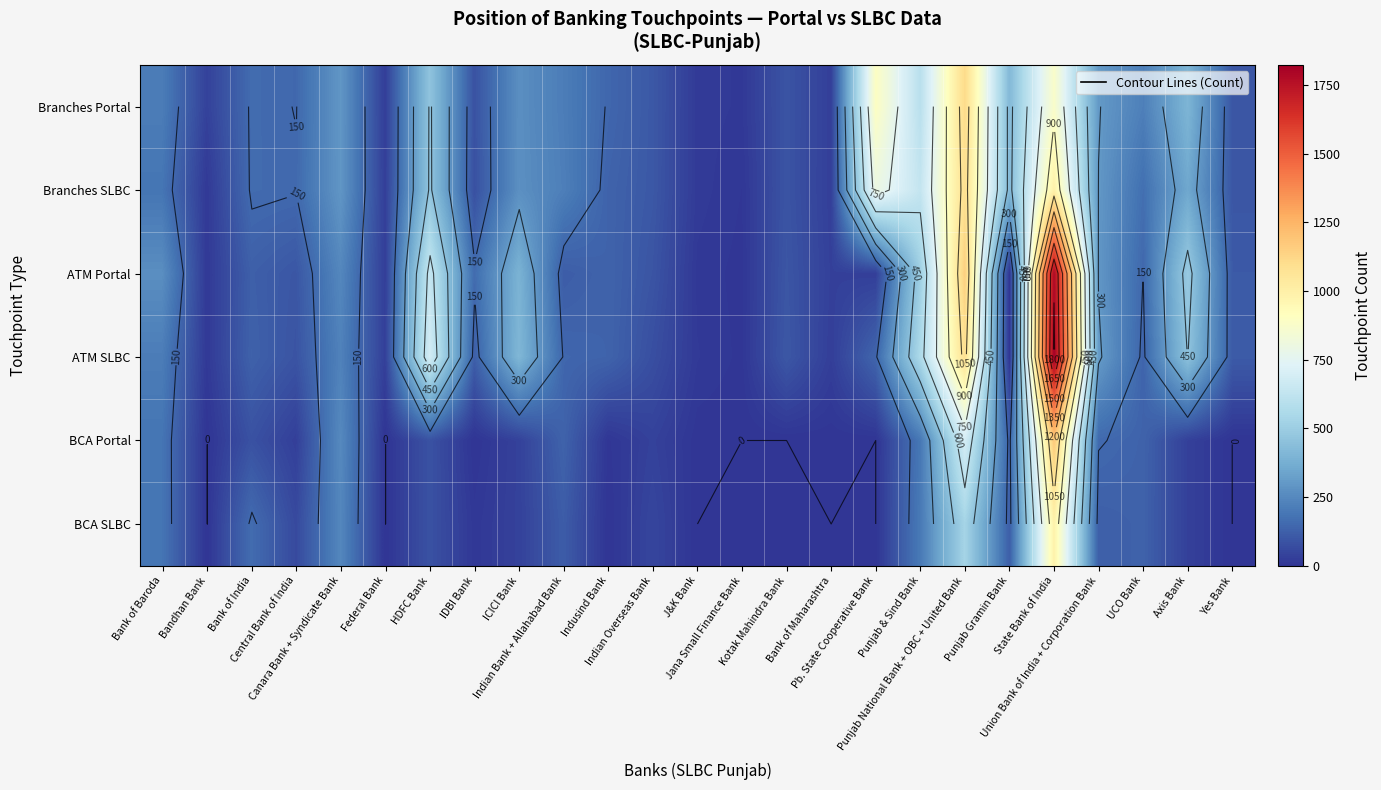

What is the difference between the maximum and second lowest values in the Branches SLBC series?

1076